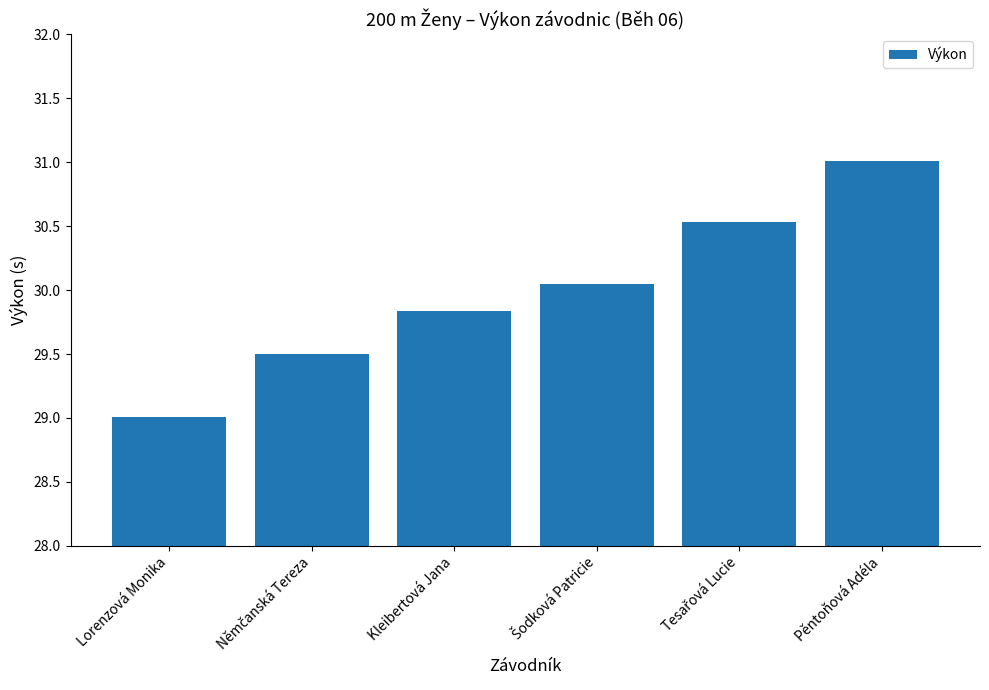

What is the smallest value displayed?

29.0